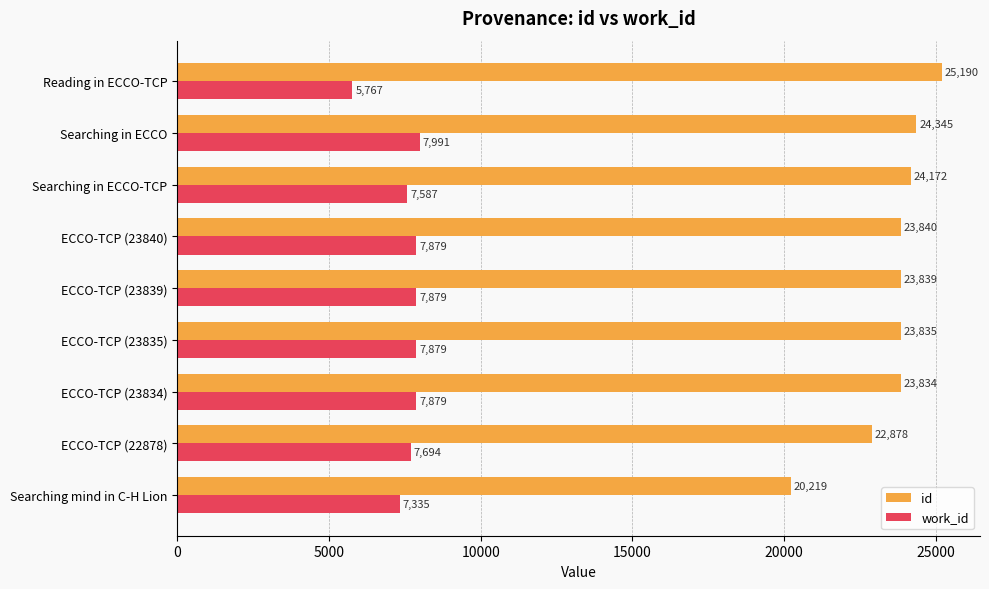

Between Searching mind in C-H Lion and ECCO-TCP (23840), which series saw the biggest shift?

id